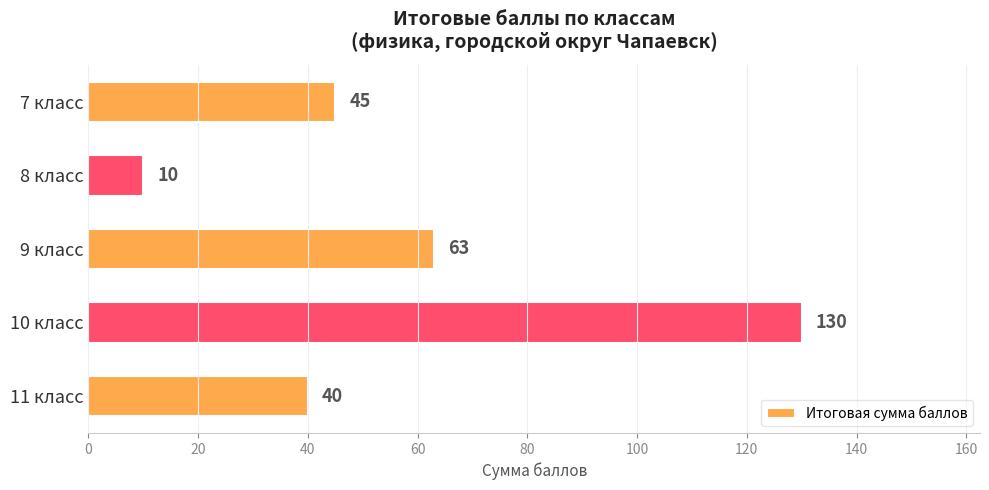

Reading top to bottom, what are all the values shown in this chart?

7 класс=45	8 класс=10	9 класс=63	10 класс=130	11 класс=40